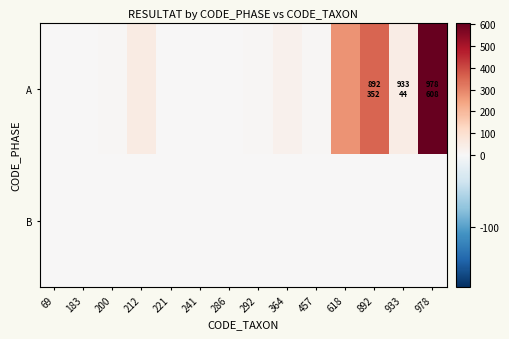

Reading left to right, extract all data points from this chart.

A: 69=0	183=0	200=8	212=51	221=0	241=1	286=1	292=7	364=27	457=8	618=273	892=352	933=44	978=608
B: 69=1	183=0	200=0	212=0	221=0	241=0	286=0	292=0	364=0	457=0	618=0	892=0	933=0	978=0